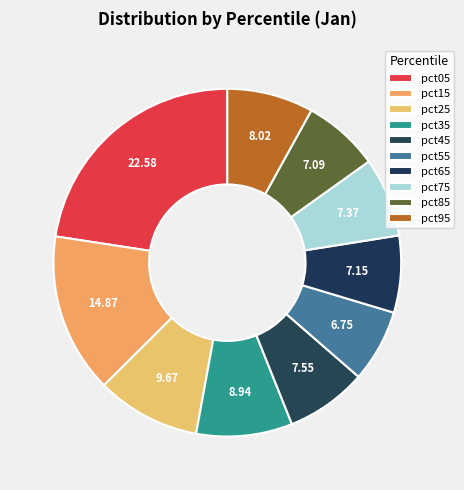

To the nearest percent, what percentage of the pie is pct45?

8%